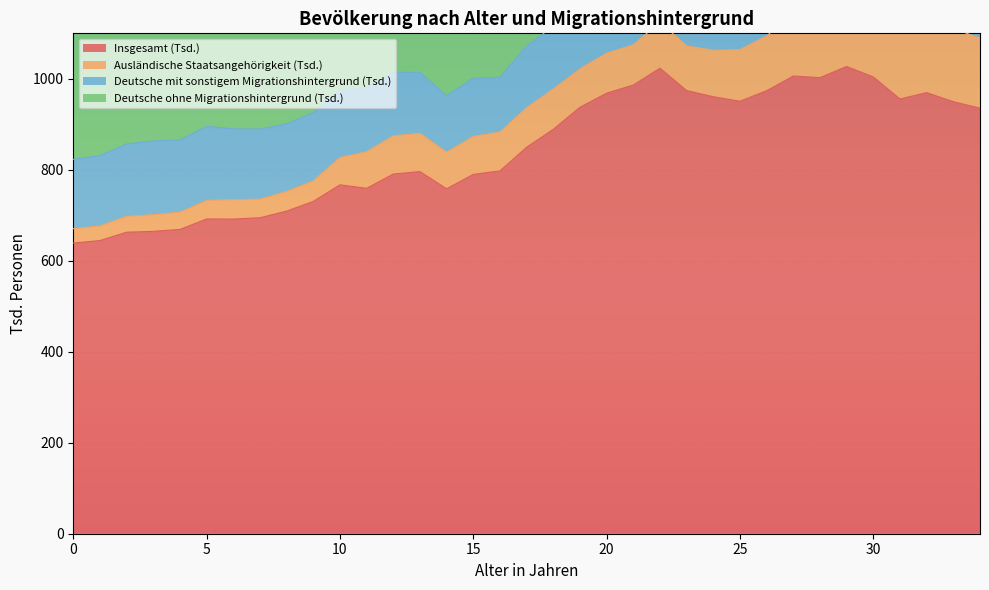

Where is the first local maximum for Deutsche ohne Migrationshintergrund (Tsd.)?

5